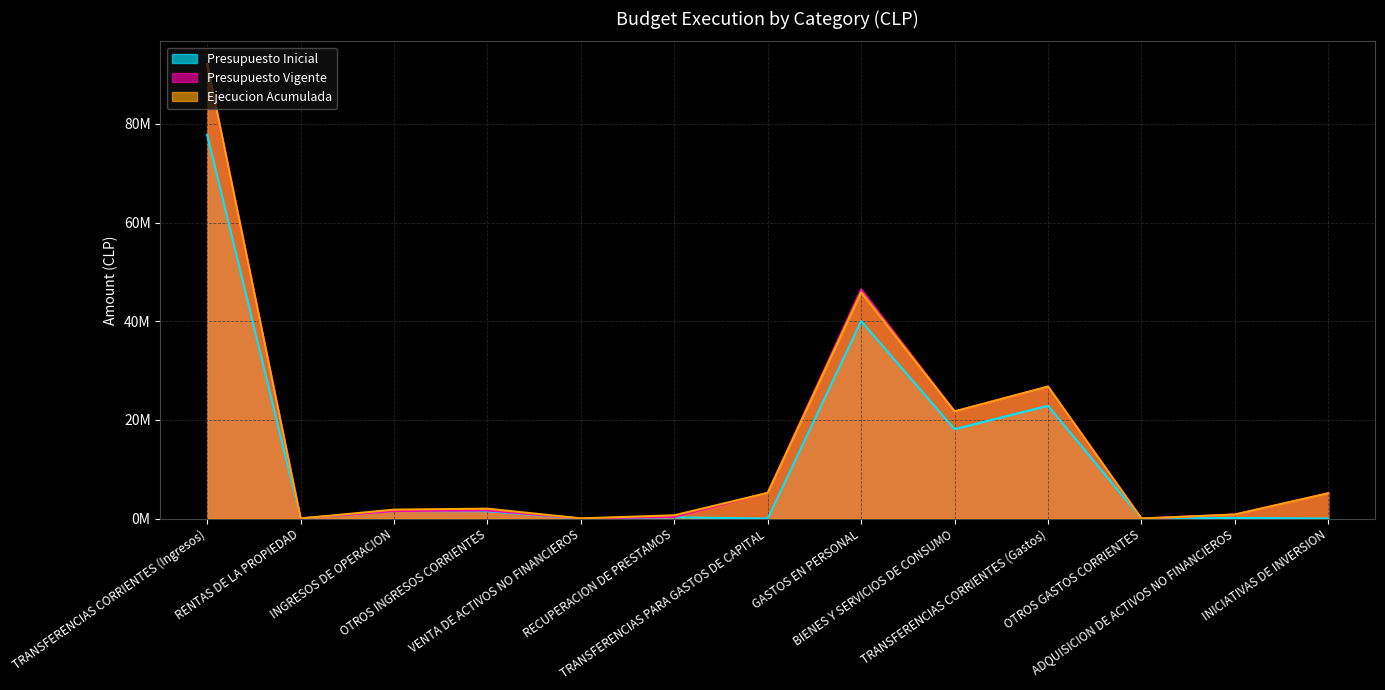

True or false: Presupuesto Inicial has more than 0 points higher than both neighbors.

True